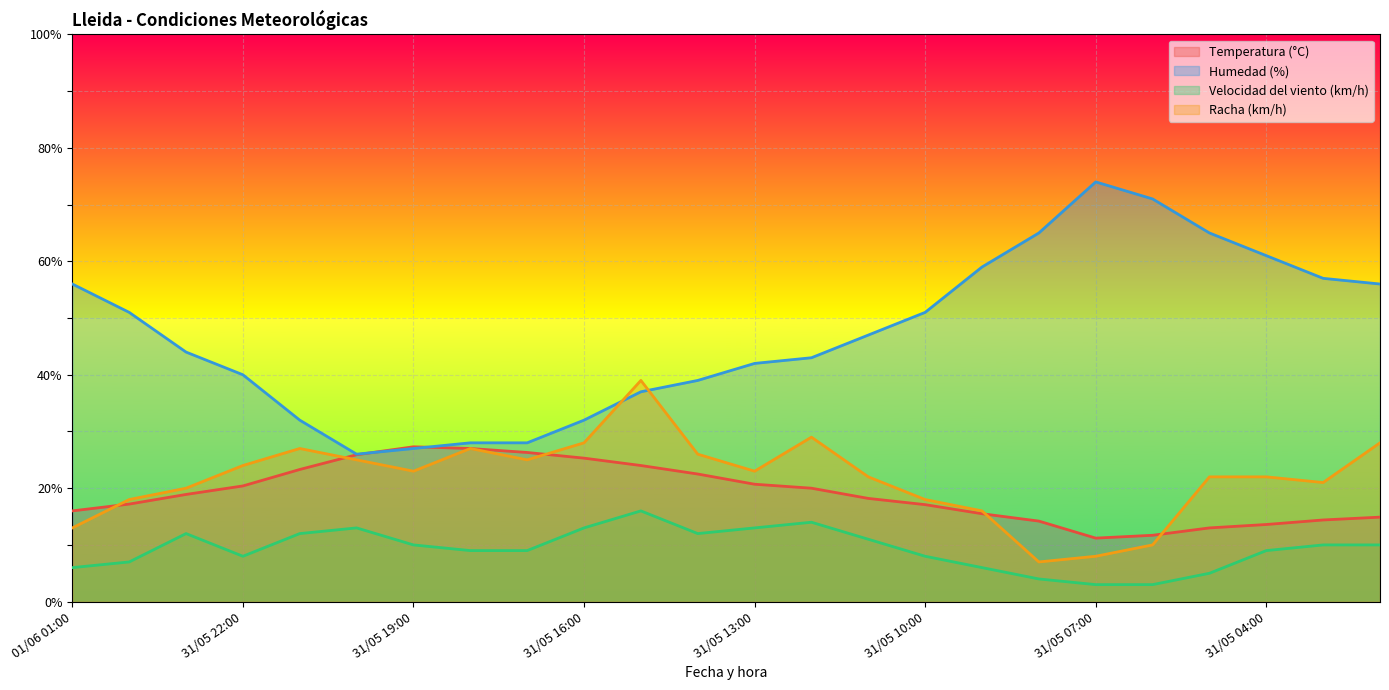

Which has a higher value, 31/05 20:00 or 31/05 08:00?

31/05 20:00